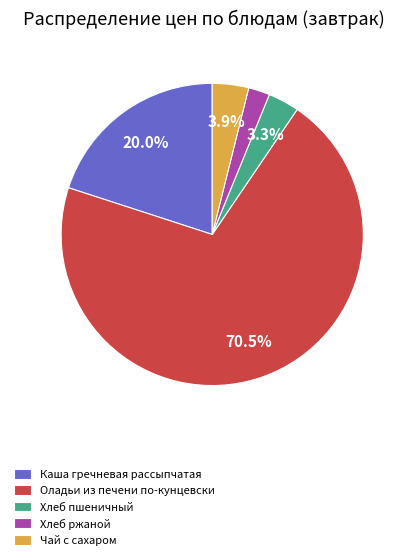

Is it true that Хлеб ржаной is 2% of the pie?

True